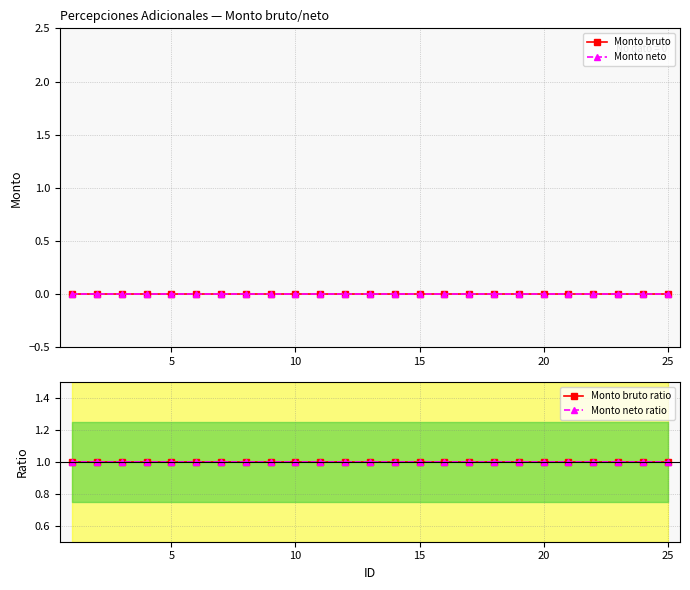

True or false: Monto bruto and Monto neto intersect in this chart.

False